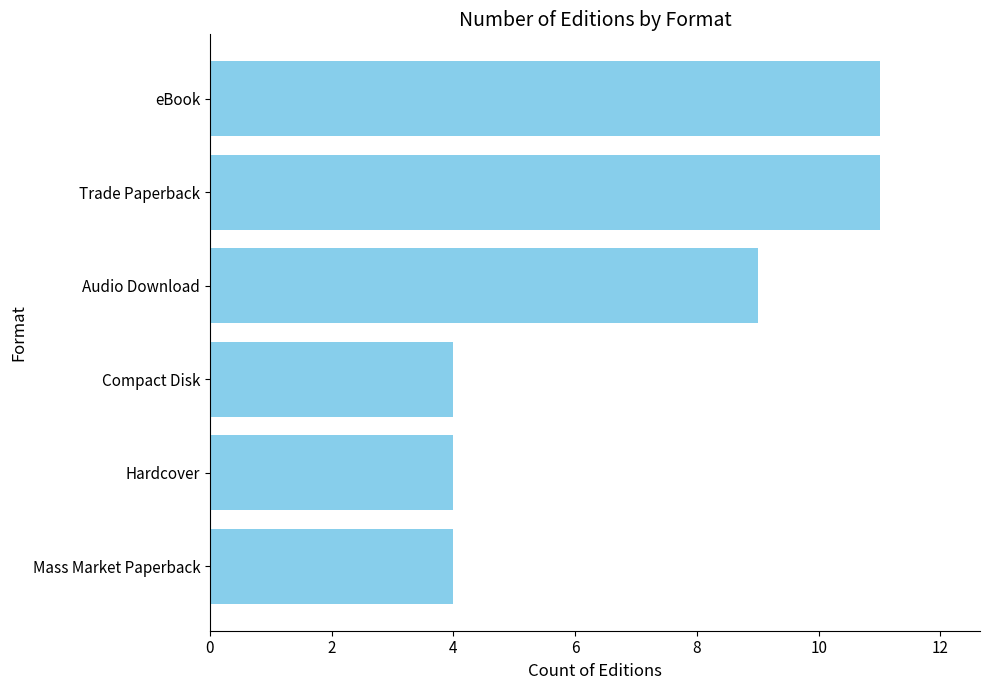

What is the greatest value displayed?

11